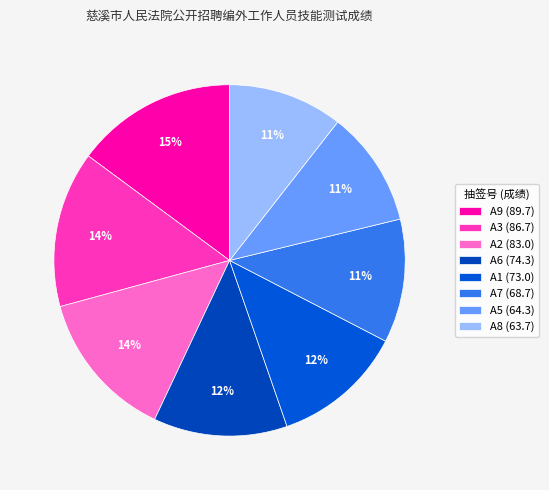

True or false: A2 accounts for 7% of the total.

False